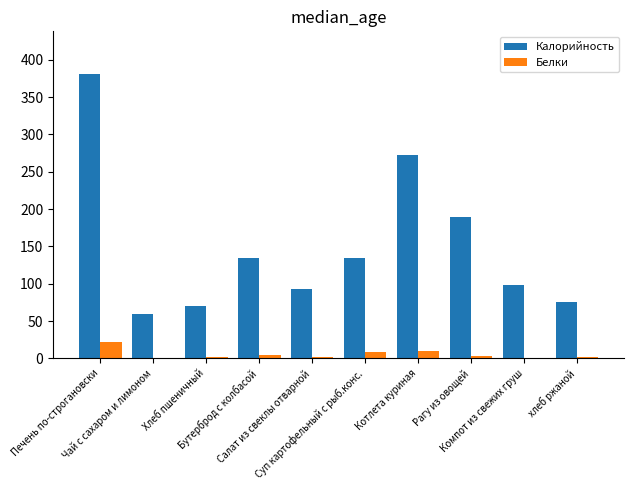

What is the sum of all Калорийность values?

1508.1